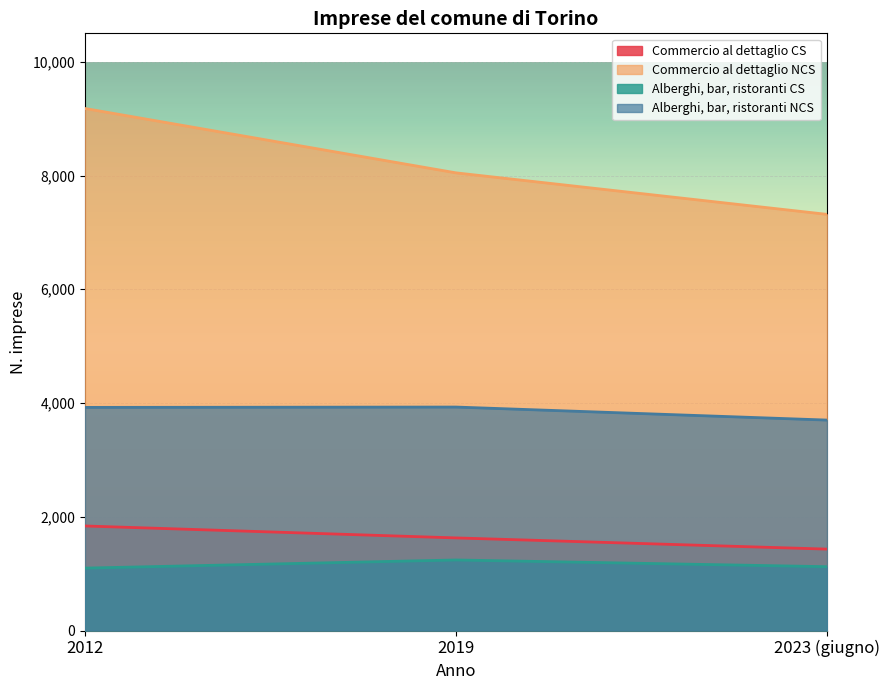

What is the sum of all Commercio al dettaglio CS values?

4897